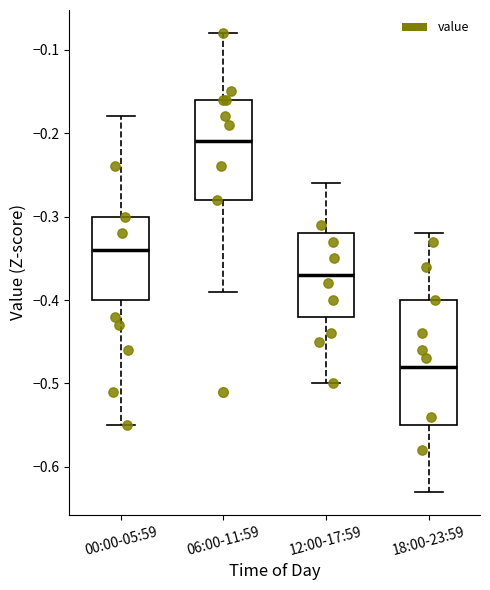

Comparing the boxes themselves (not the whiskers), which one is the tallest?

18:00-23:59